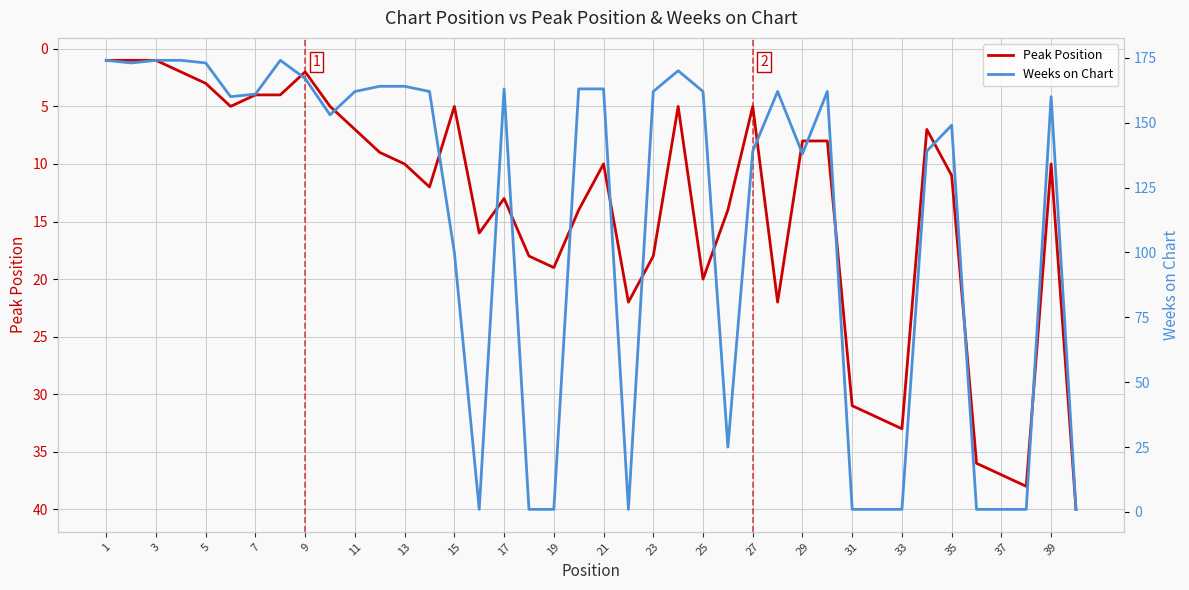

The Peak Position series shows 65 at 37. True or false?

False